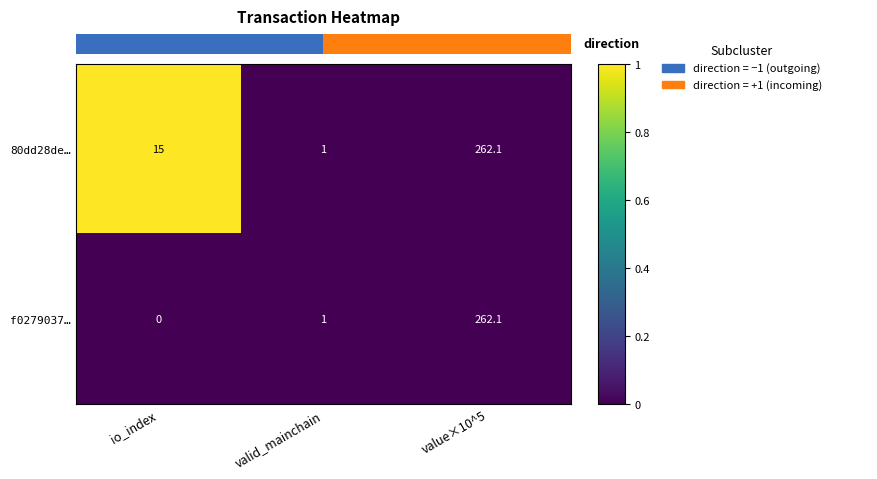

True or false: 80dd28de… has a value of 0.7 at valid_mainchain.

False